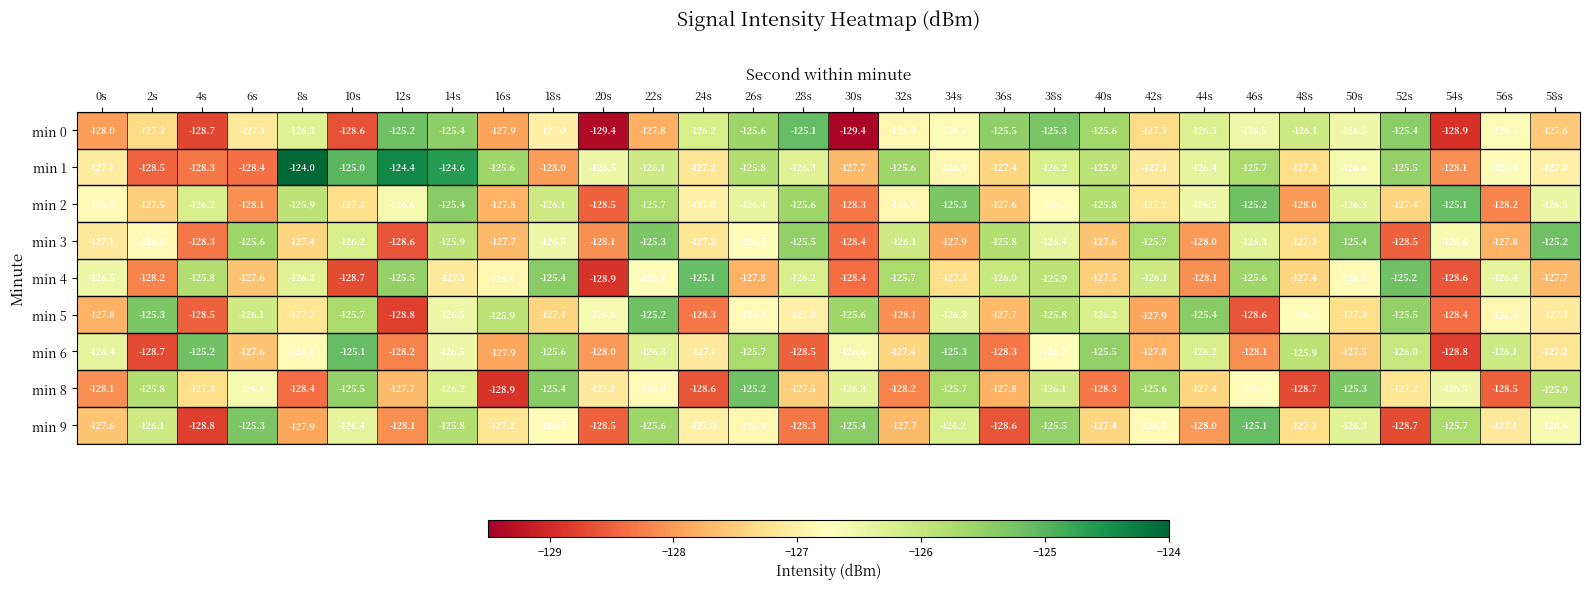

Rank the series at 58s from lowest to highest value.

min 4, min 0, min 6, min 5, min 1, min 9, min 2, min 8, min 3